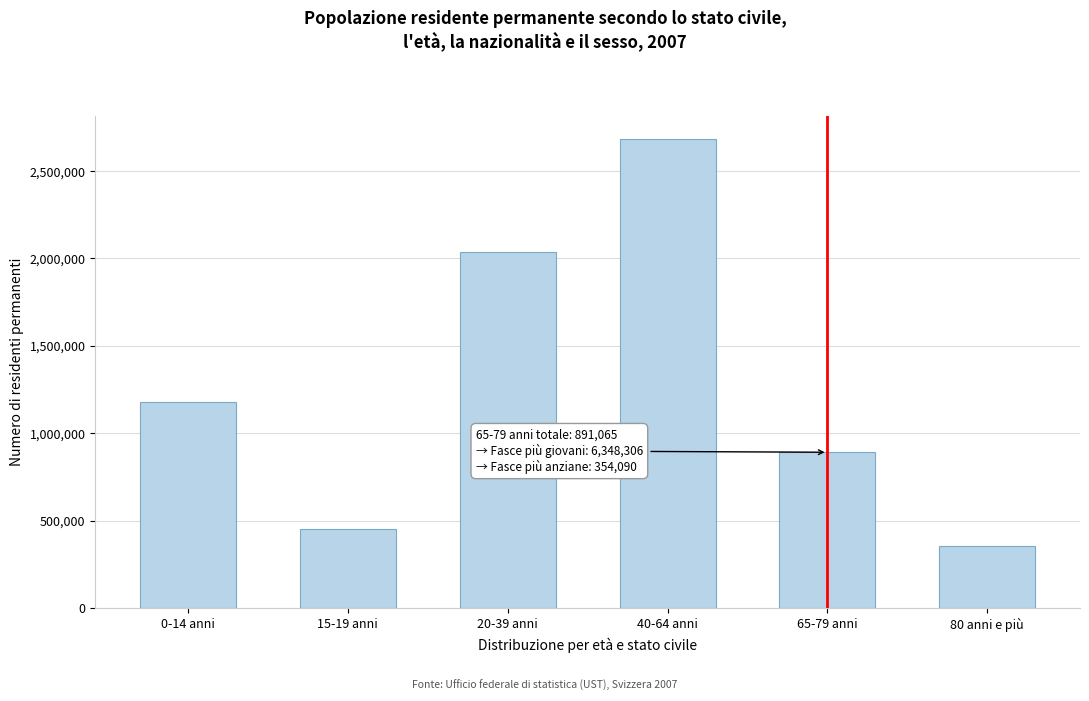

Reading right to left, extract all data points from this chart.

354090	891065	2681456	2035464	454620	1176766